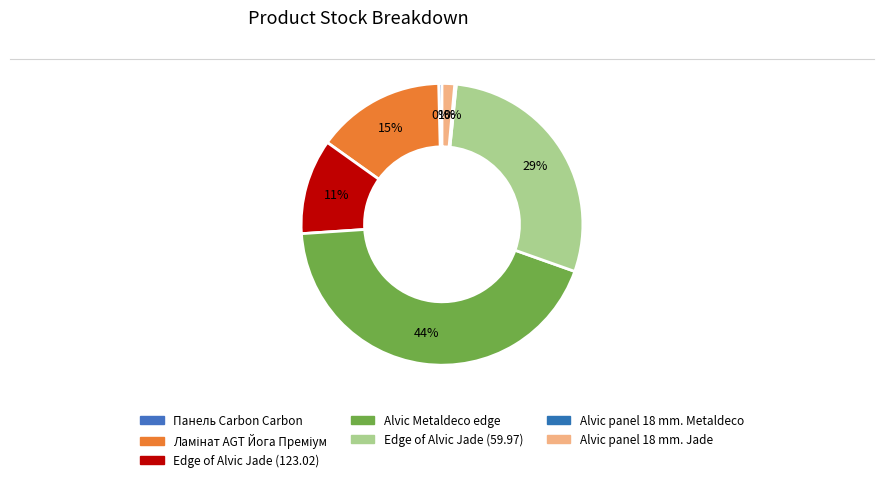

Which category has the biggest portion of the pie?

Alvic Metaldeco edge